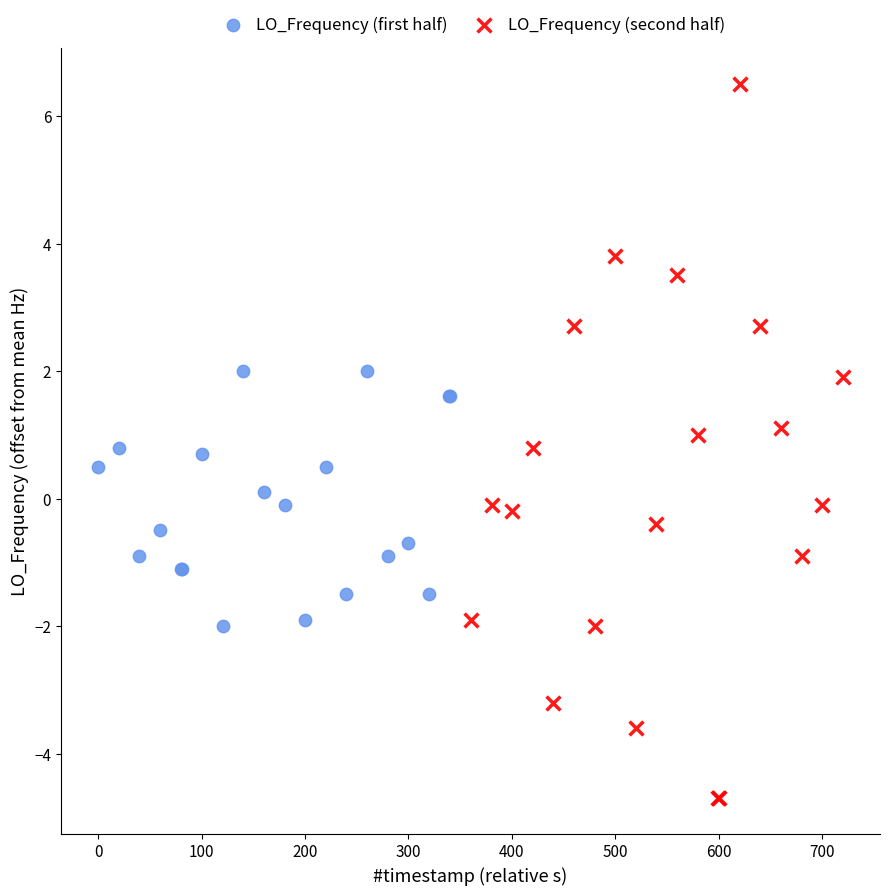

Which series has the largest Y range (max minus min)?

LO_Frequency (second half)